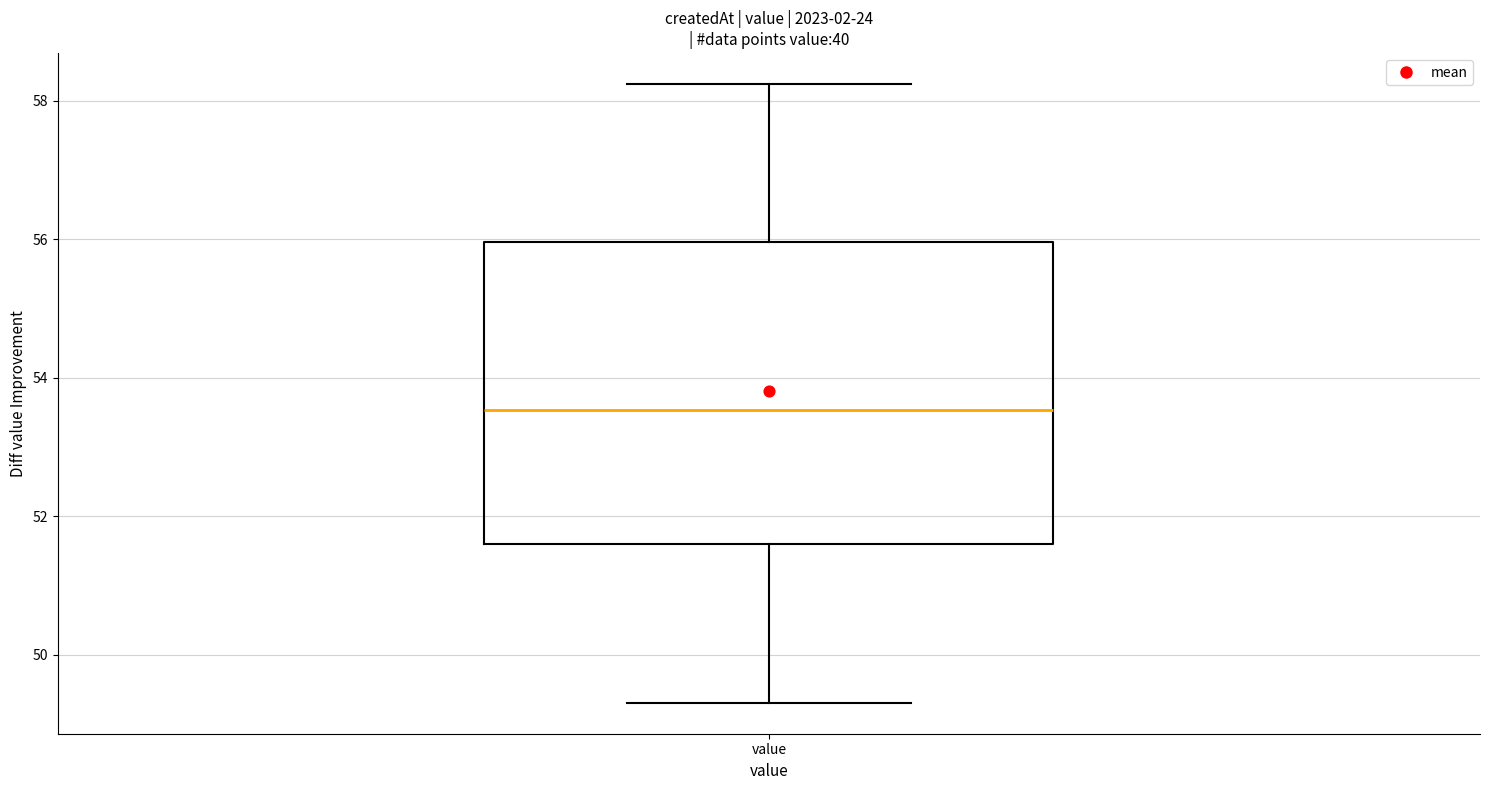

Transcribe this box plot: give where the median line is, the range the box spans, and where the two whiskers end, as read against the y-axis. The values are not printed on the chart, so give them approximately, as read against the axis.

median 53.6, box 51.6 to 56.0, whiskers 49.4 to 58.2